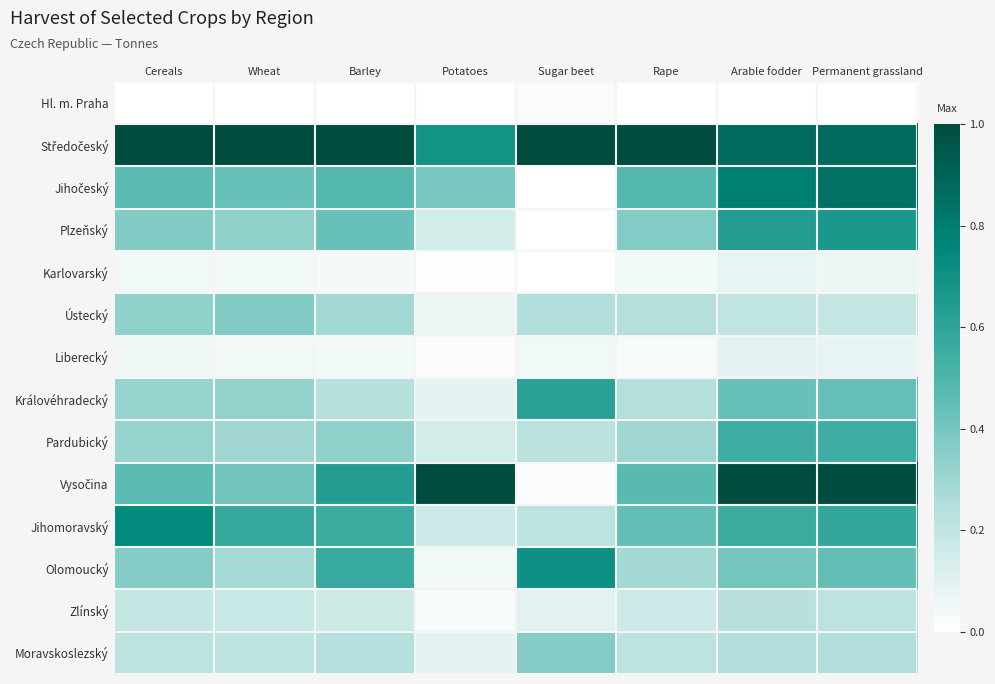

Which has a higher value, Cereals or Sugar beet?

Sugar beet